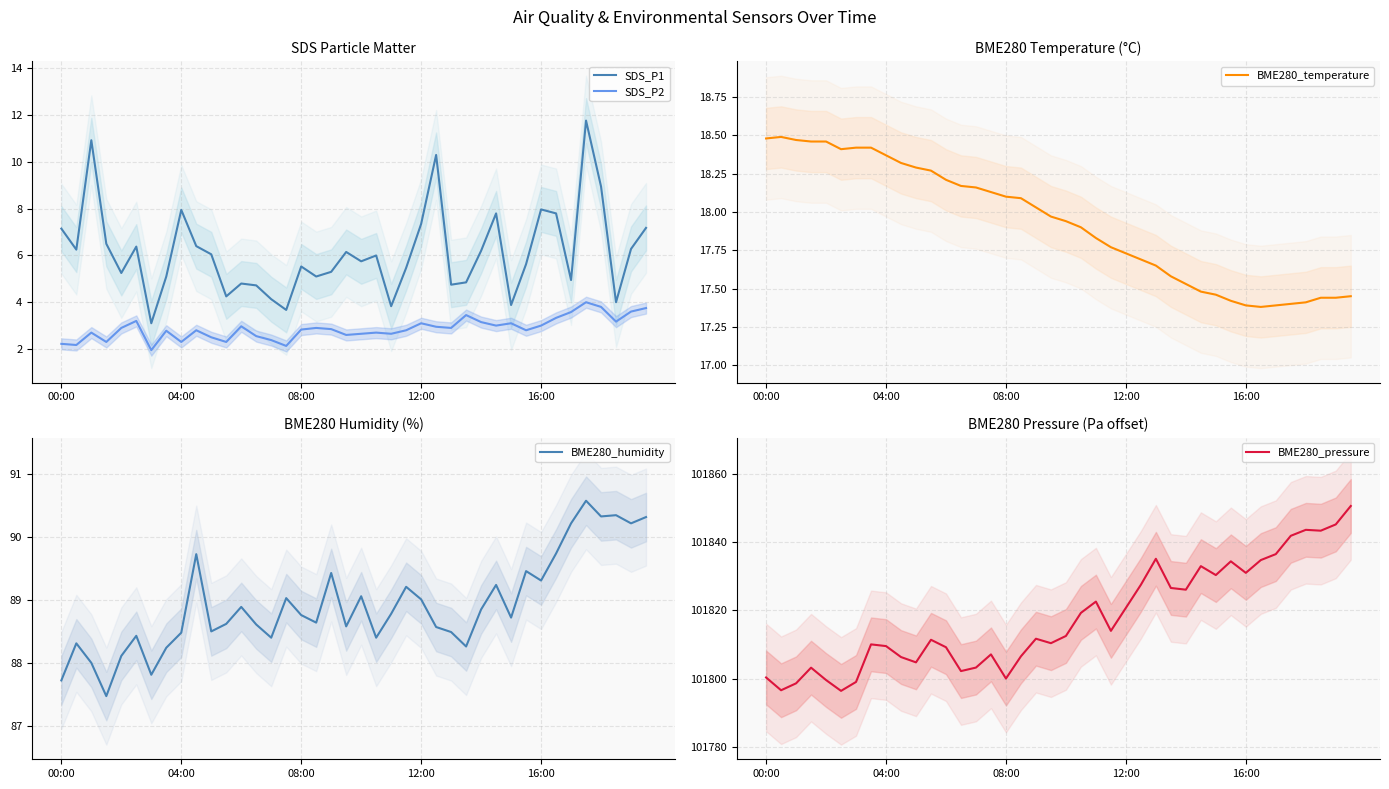

What position from the right is 28?

12